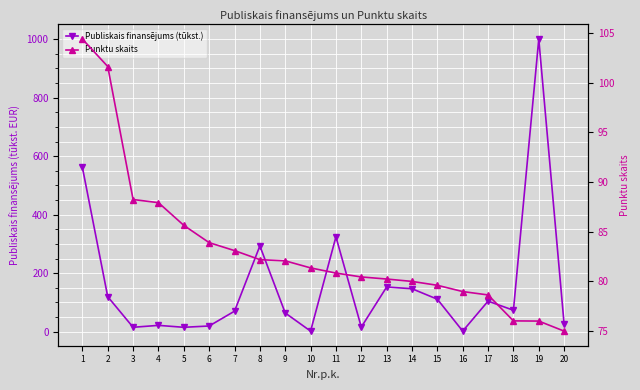

True or false: Punktu skaits has a value of 35.8 at 17.

False